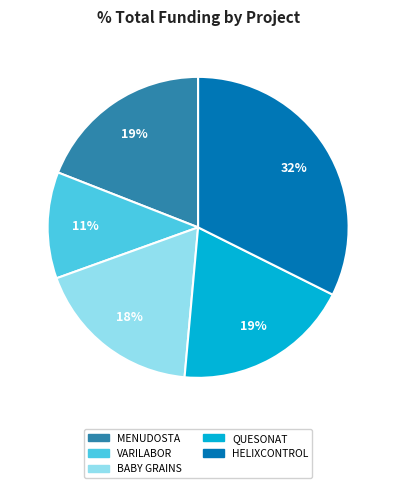

To the nearest percent, what is the difference between the VARILABOR and BABY GRAINS slice percentages?

7%